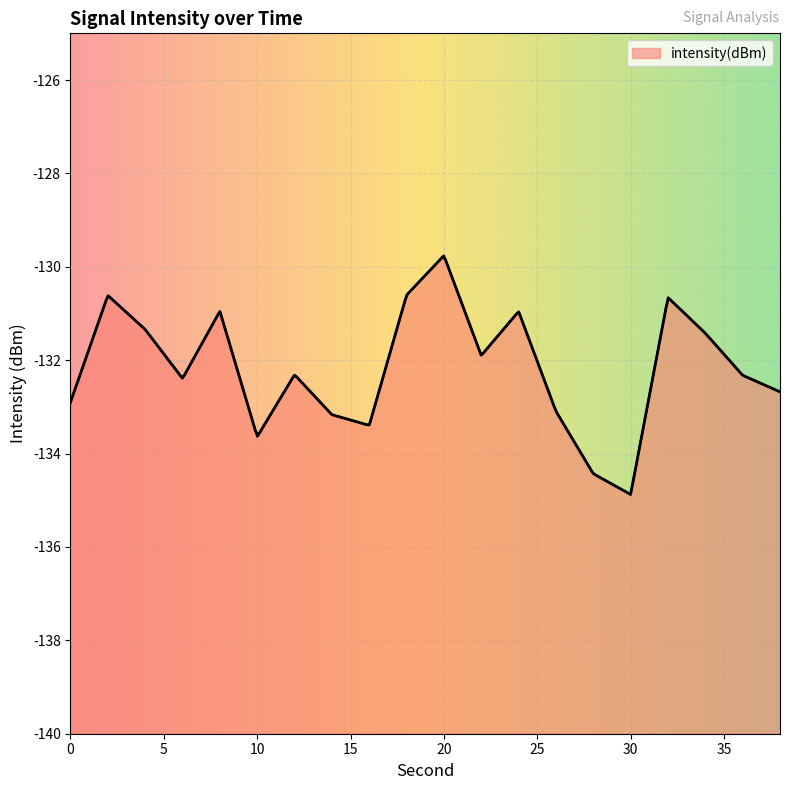

Reading right to left, transcribe all the data shown in this chart.

-132.7	-132.3	-131.4	-130.7	-134.9	-134.4	-133.1	-131.0	-131.9	-129.8	-130.6	-133.4	-133.2	-132.3	-133.6	-131.0	-132.4	-131.3	-130.6	-132.9